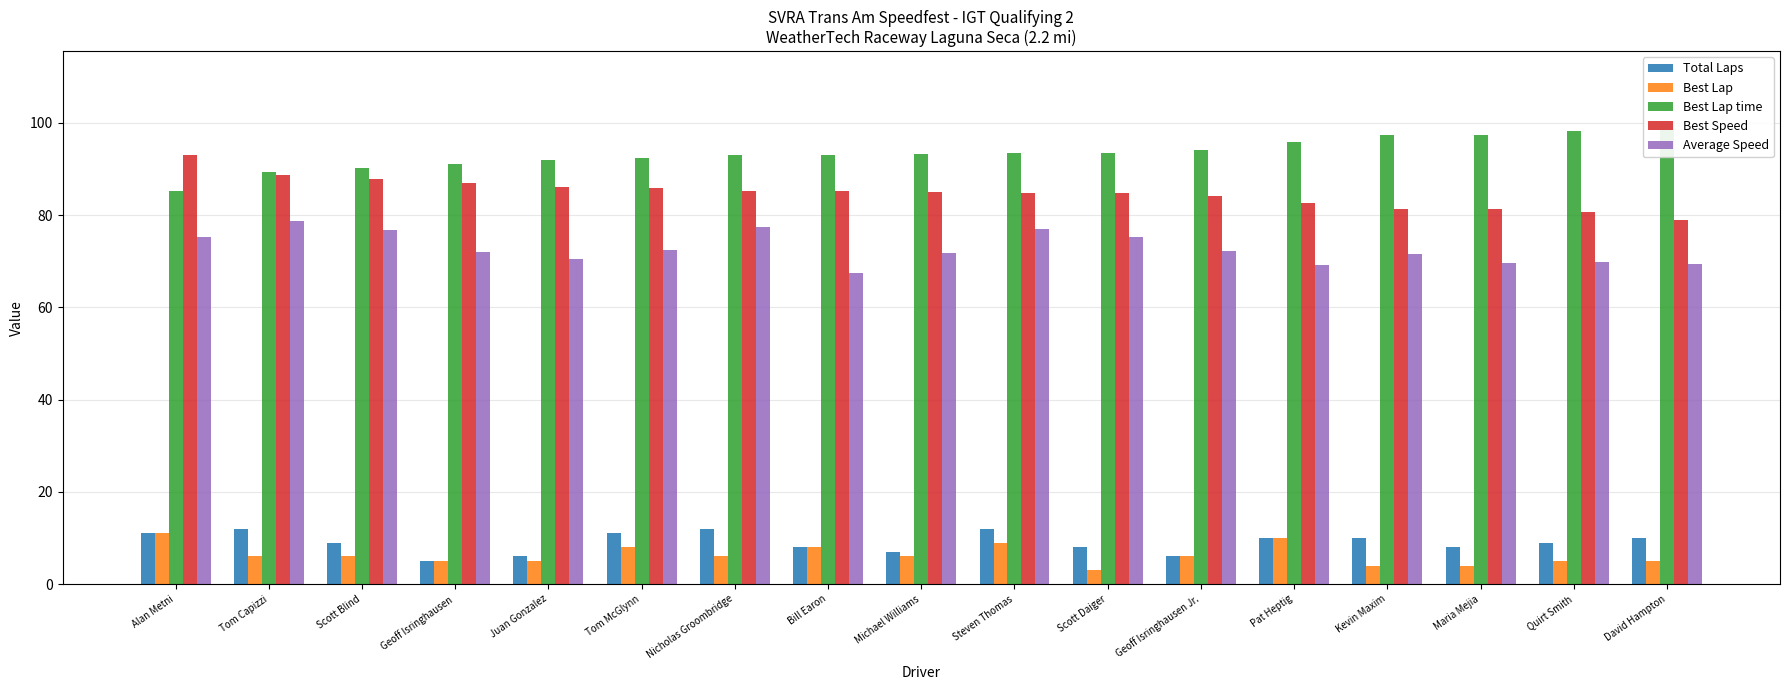

What is the label of the 2nd bar from the left?

Tom Capizzi